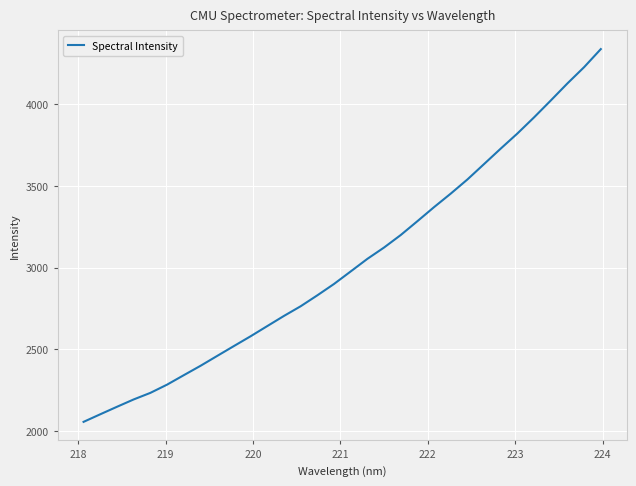

What is the smallest value displayed?

2057.5